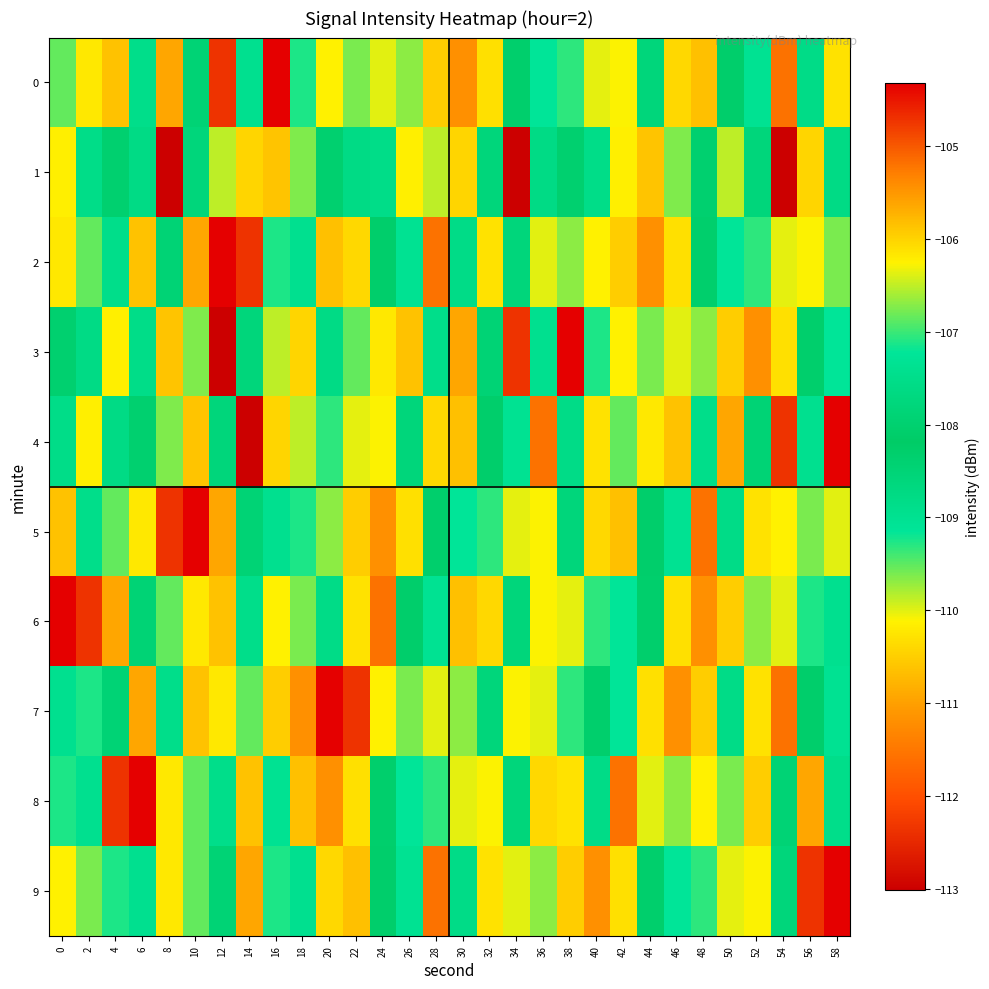

How many data points does each series have?

30